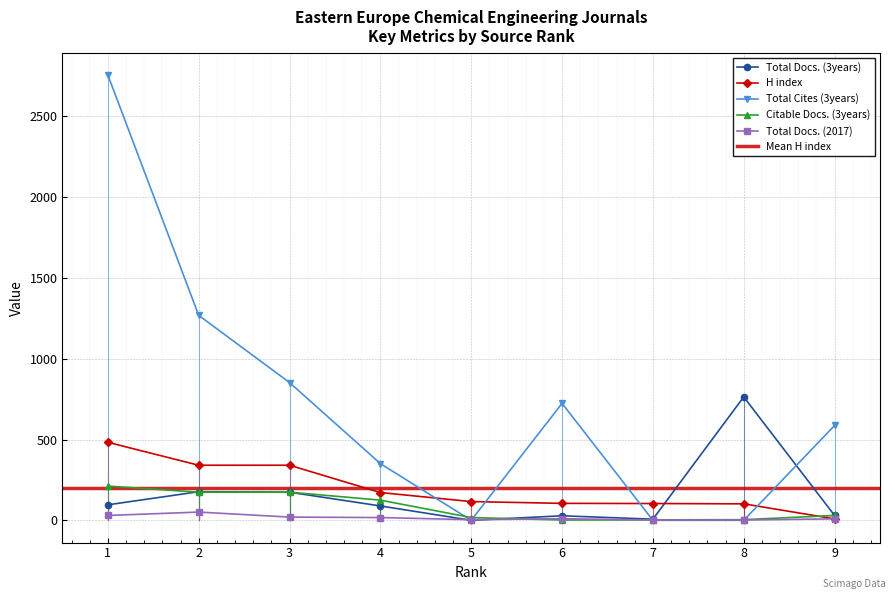

What is the approximate value of Total Docs. (3years) at 1, to the nearest 50?

100